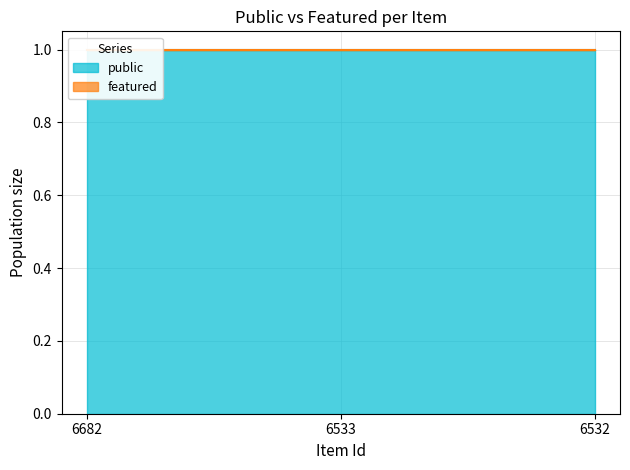

Which label corresponds to the smallest value in the chart?

6682